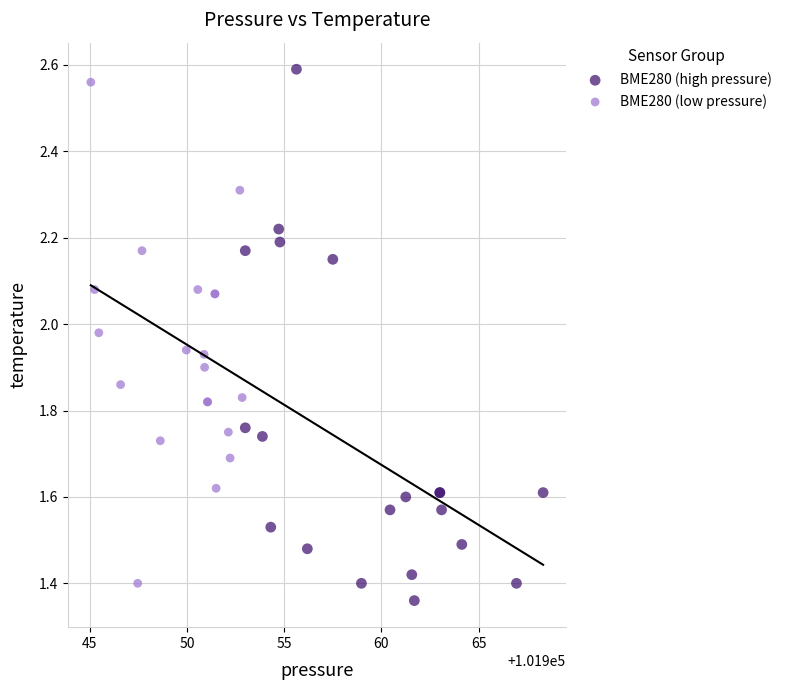

Which series has the widest spread of Y values?

BME280 (high pressure)